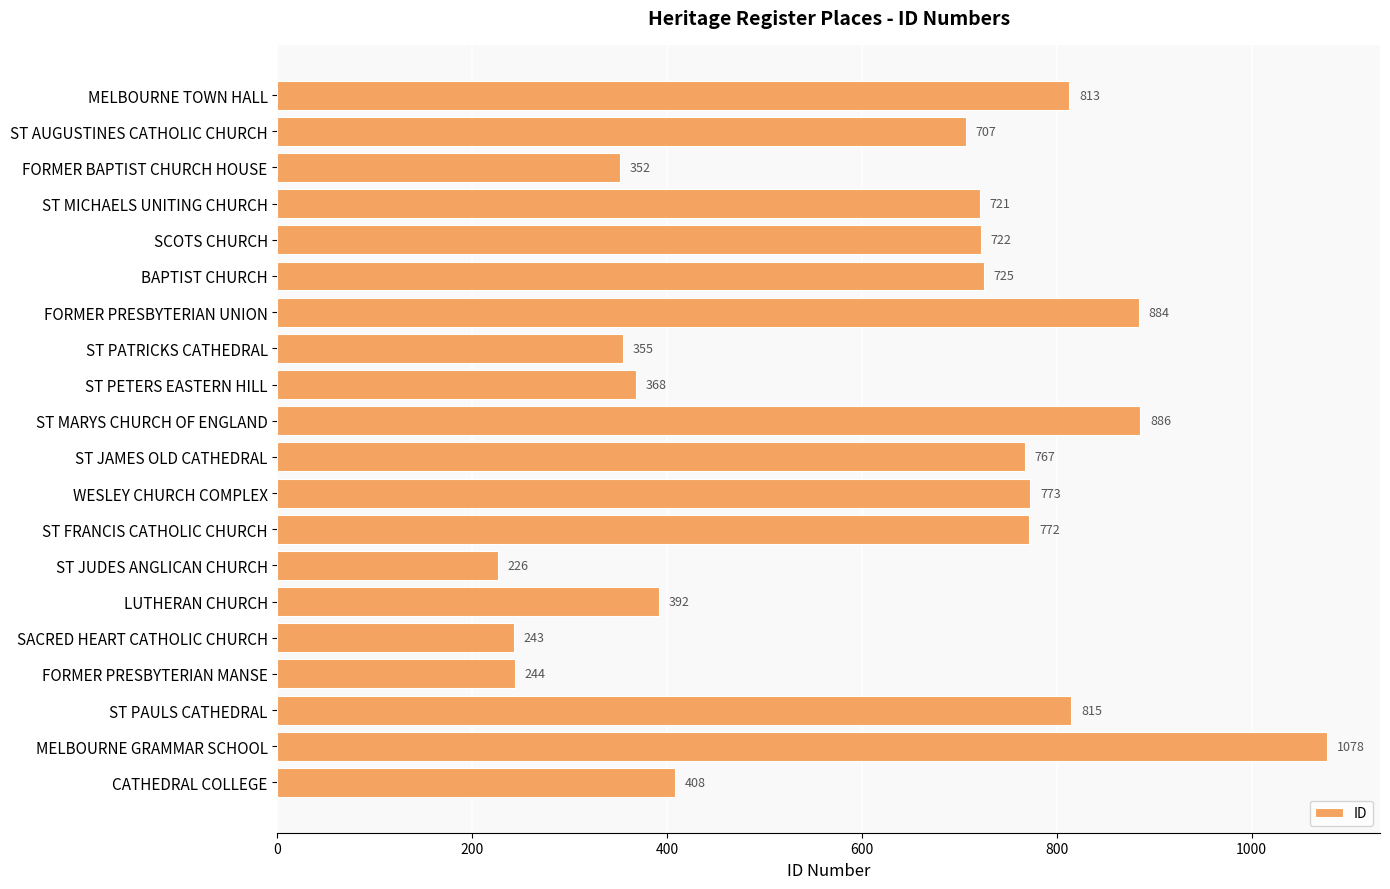

Rank the categories by value from highest to lowest.

MELBOURNE GRAMMAR SCHOOL, ST MARYS CHURCH OF ENGLAND, FORMER PRESBYTERIAN UNION, ST PAULS CATHEDRAL, MELBOURNE TOWN HALL, WESLEY CHURCH COMPLEX, ST FRANCIS CATHOLIC CHURCH, ST JAMES OLD CATHEDRAL, BAPTIST CHURCH, SCOTS CHURCH, ST MICHAELS UNITING CHURCH, ST AUGUSTINES CATHOLIC CHURCH, CATHEDRAL COLLEGE, LUTHERAN CHURCH, ST PETERS EASTERN HILL, ST PATRICKS CATHEDRAL, FORMER BAPTIST CHURCH HOUSE, FORMER PRESBYTERIAN MANSE, SACRED HEART CATHOLIC CHURCH, ST JUDES ANGLICAN CHURCH